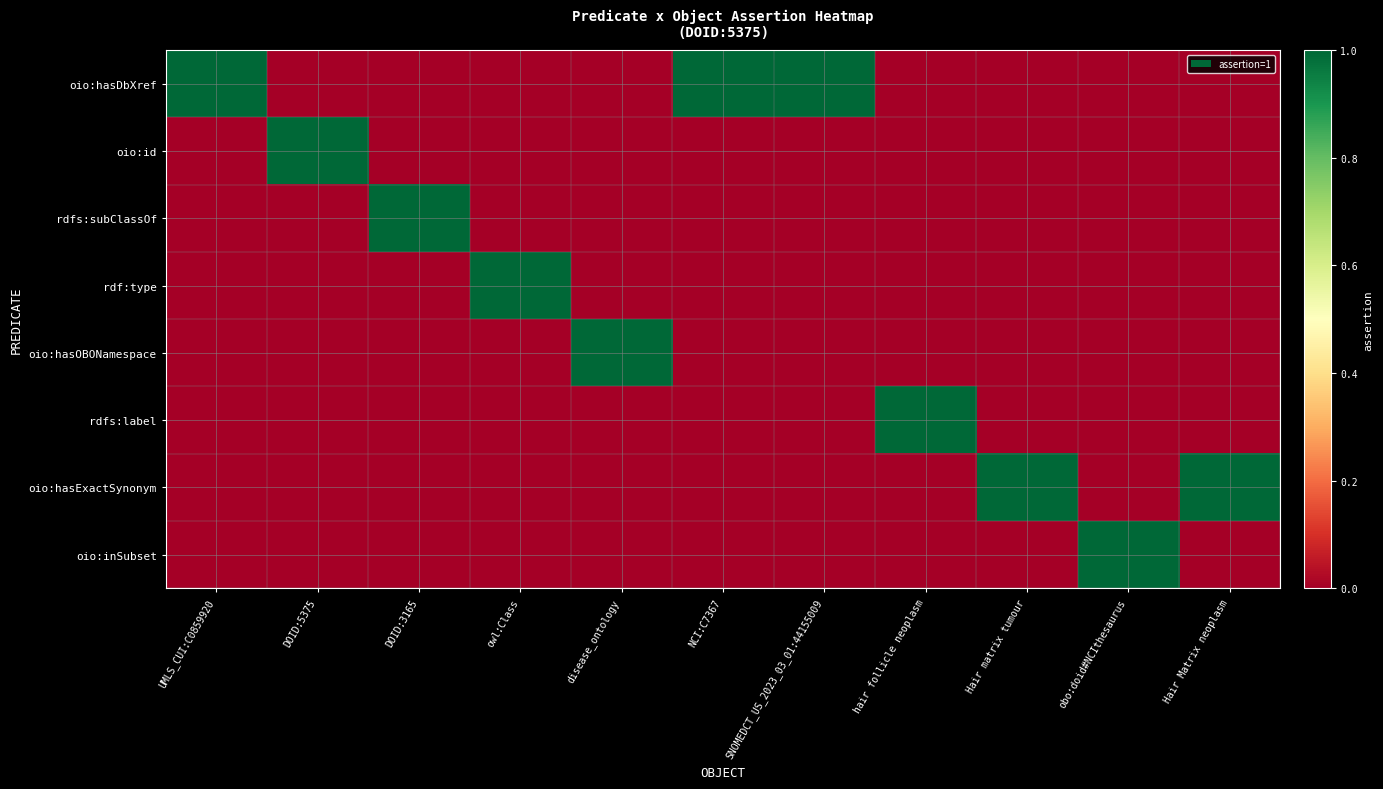

Which has a higher value, DOID:3165 or Hair Matrix neoplasm?

DOID:3165